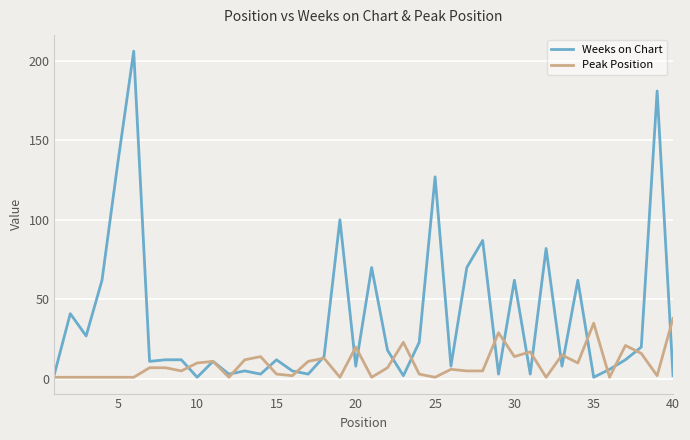

What are all the series names shown in the legend?

Weeks on Chart, Peak Position